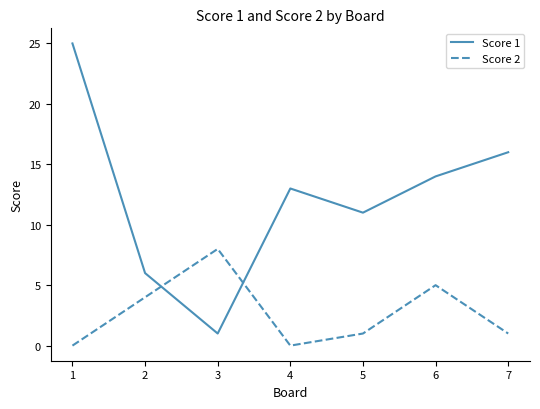

How many intersections are there between Score 2 and Score 1?

2